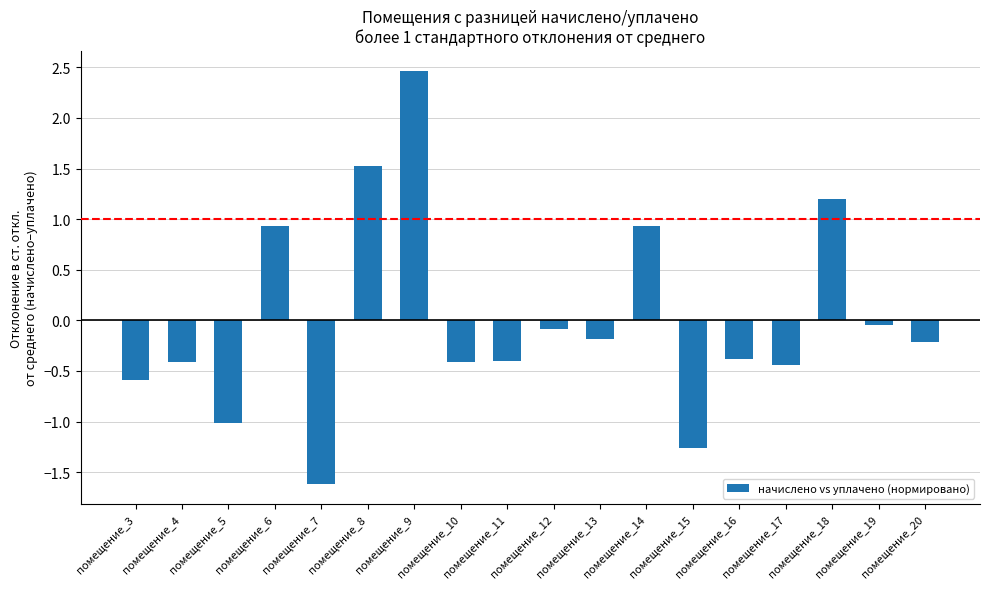

What is the value of the 1st bar from the left?

-0.6